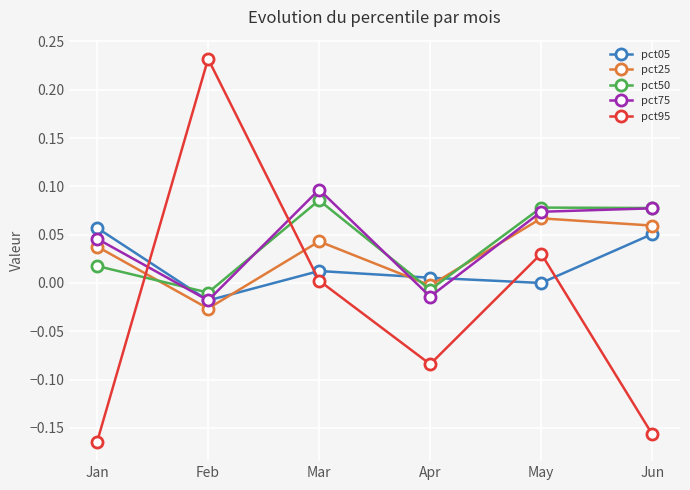

After their last crossing, which series has the higher values: pct25 or pct05?

pct25